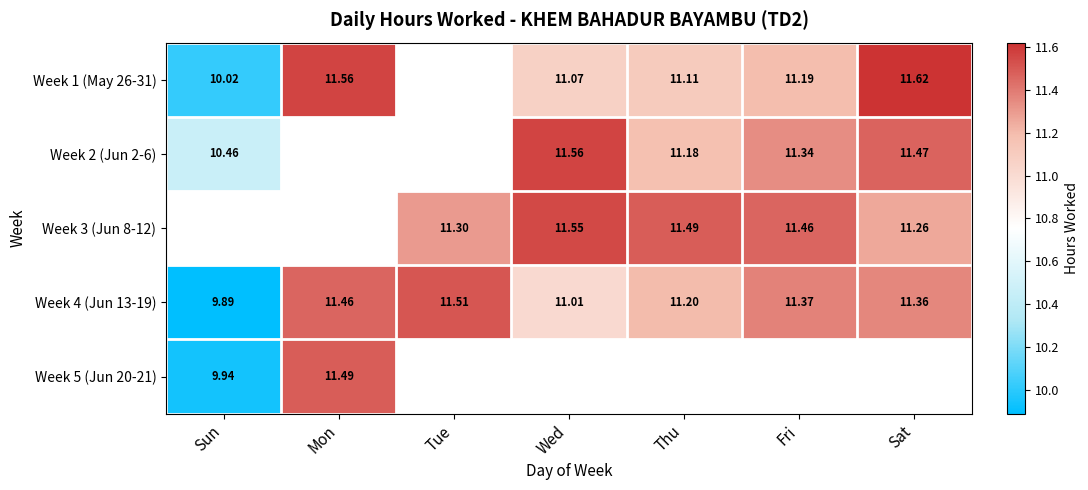

Which category has the lowest value across all series?

Sun